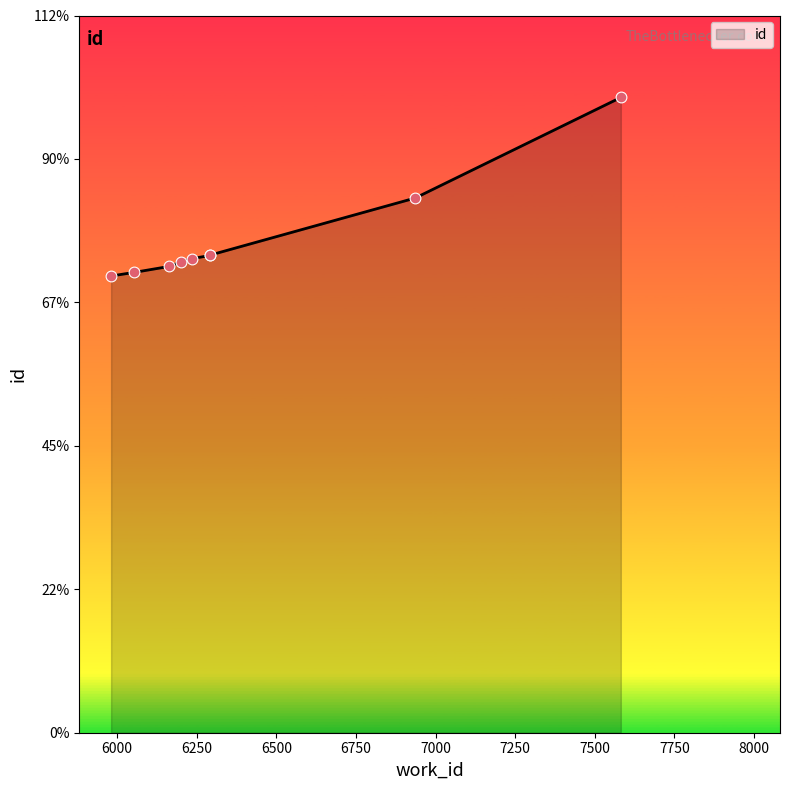

Between 6163 and 5981, which is larger?

6163